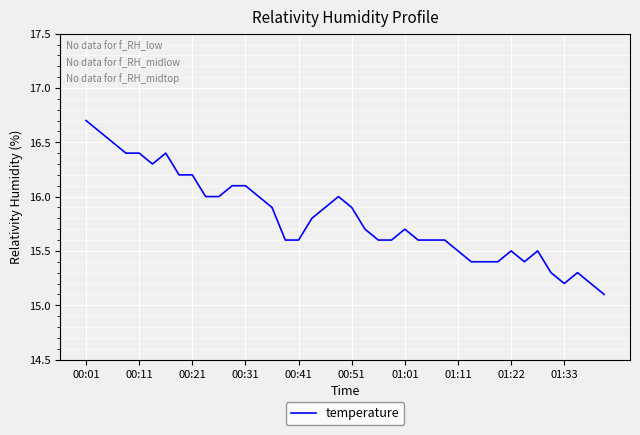

What is the difference between the maximum and minimum values?

1.6